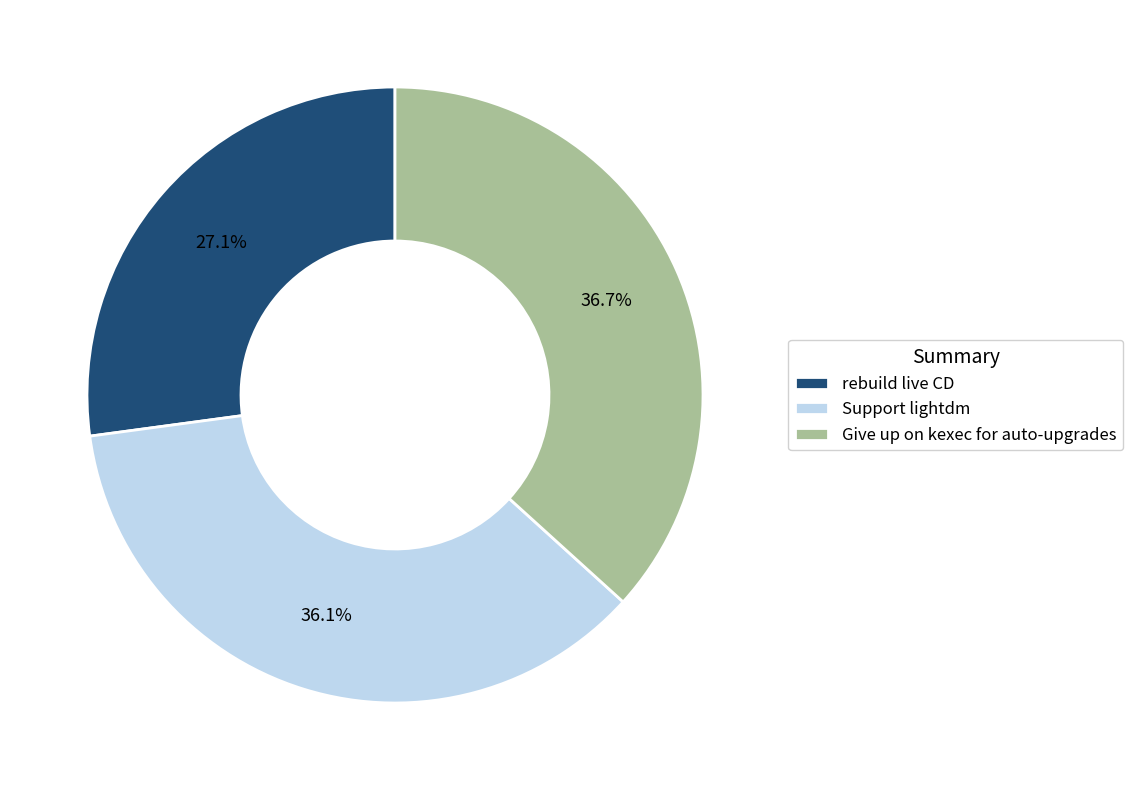

Rank the categories by value from highest to lowest.

Give up on kexec for auto-upgrades, Support lightdm, rebuild live CD